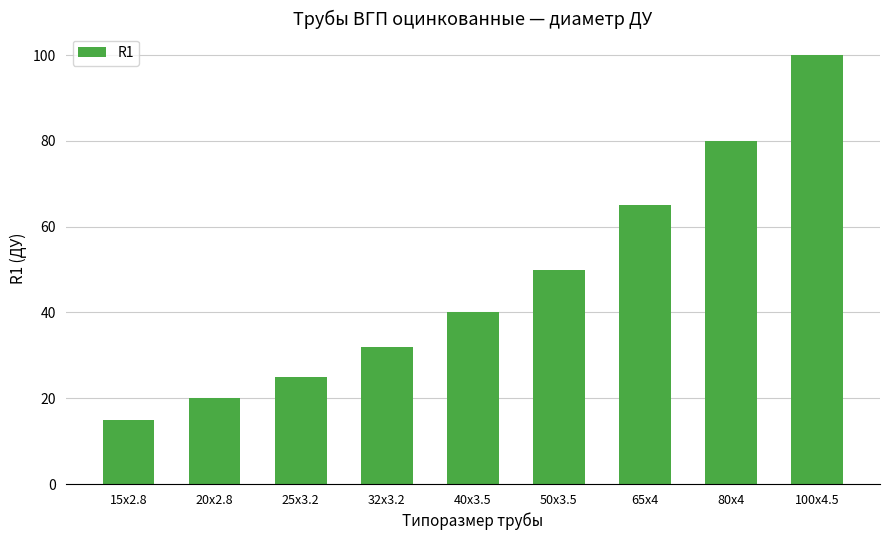

Approximately how many times larger is the value at 65x4 compared to 50x3.5?

1.3